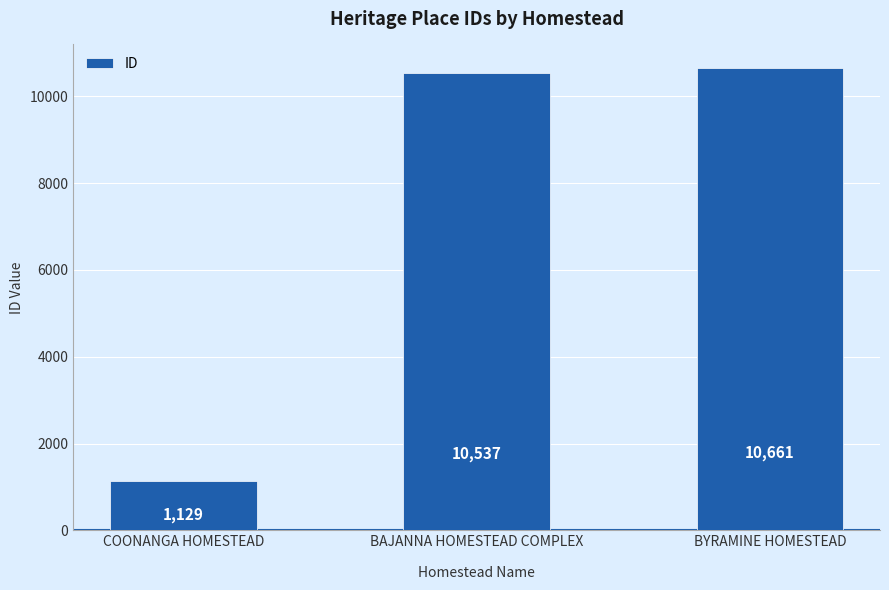

The chart shows a value of 10537 at BAJANNA HOMESTEAD COMPLEX. True or false?

True